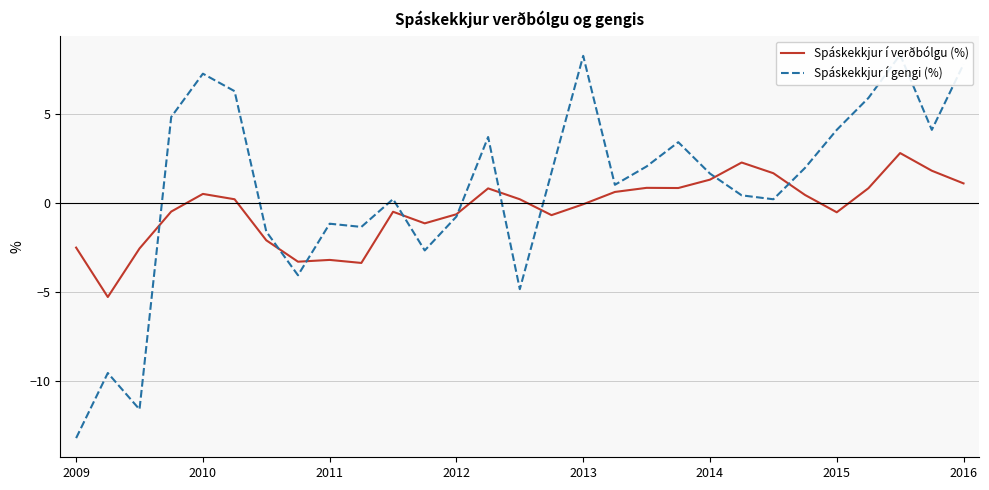

Does the chart have visible grid lines?

Yes